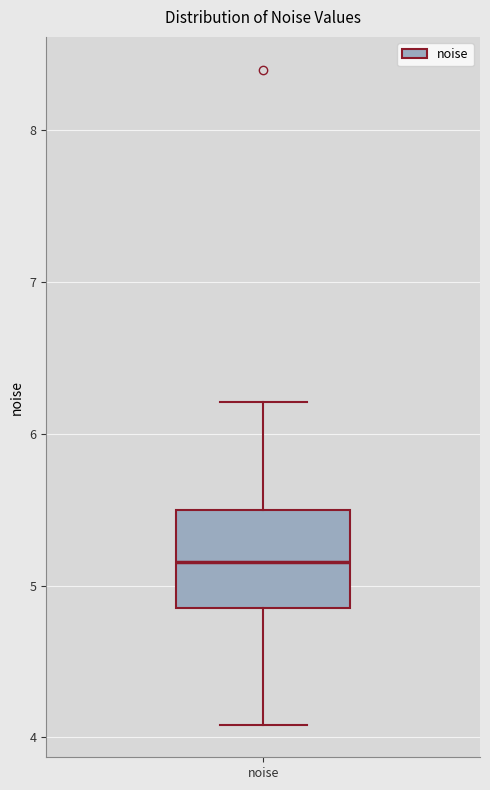

Transcribe this box plot: give where the median line is, the range the box spans, and where the two whiskers end, as read against the y-axis. The values are not printed on the chart, so give them approximately, as read against the axis.

median 5.2, box 4.9 to 5.5, whiskers 4.1 to 6.2